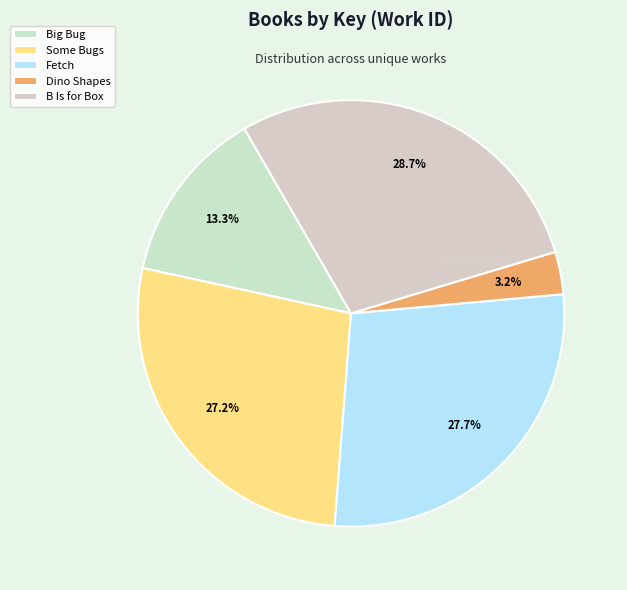

Is the sum of B Is for Box and Big Bug greater than half?

No